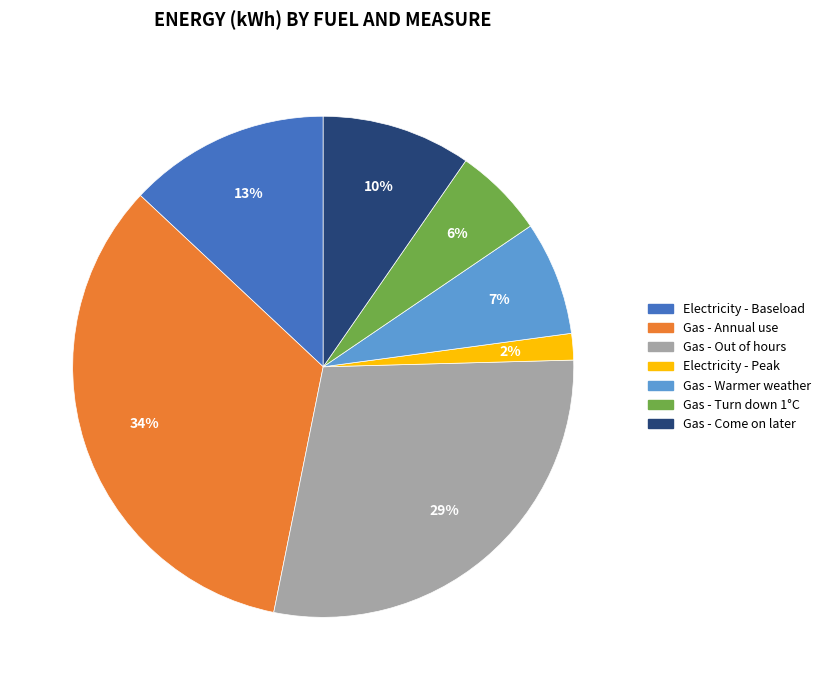

Is the sum of Gas - Annual use and Gas - Out of hours greater than half?

Yes